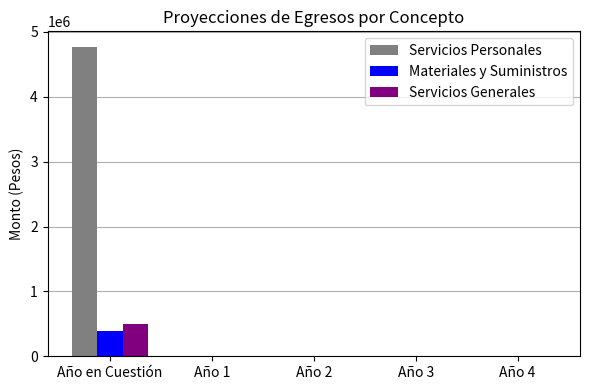

What is the maximum value for Materiales y Suministros?

382702.5